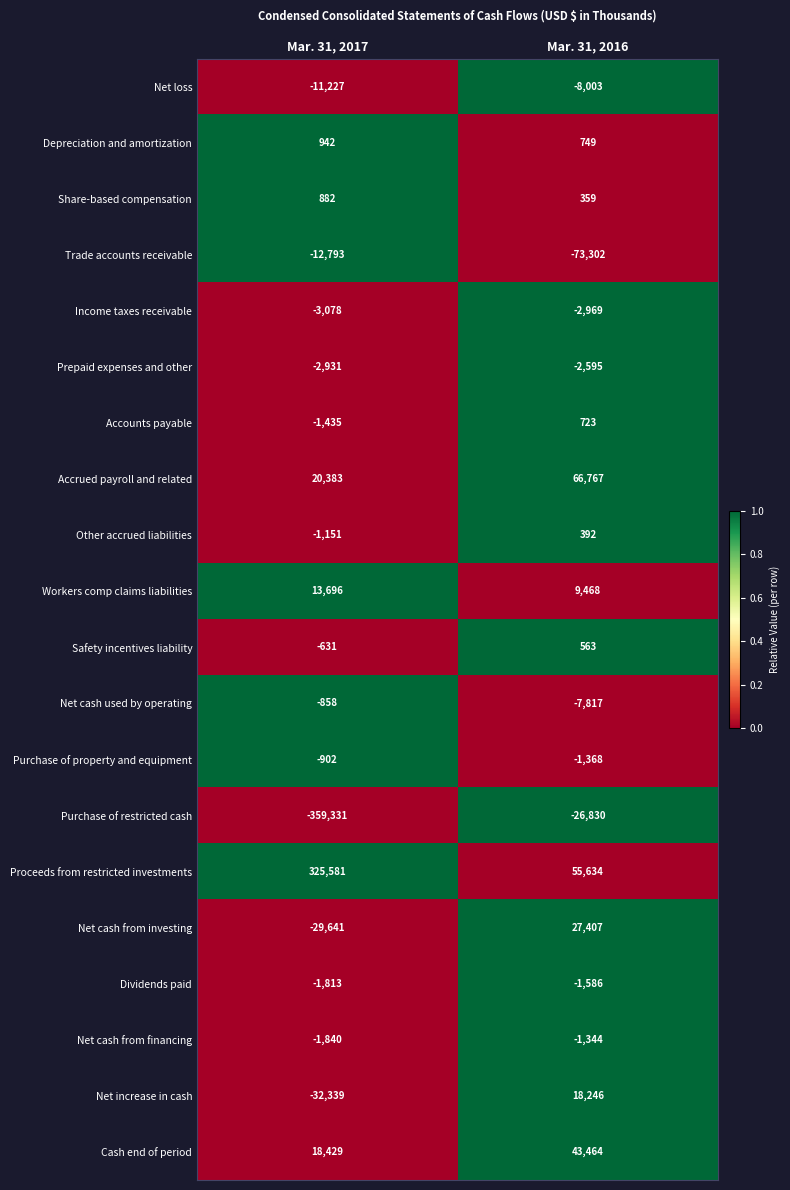

Rank the series by their maximum value, from highest to lowest.

Proceeds from restricted investments, Accrued payroll and related, Cash end of period, Net cash from investing, Net increase in cash, Workers comp claims liabilities, Depreciation and amortization, Share-based compensation, Accounts payable, Safety incentives liability, Other accrued liabilities, Net cash used by operating, Purchase of property and equipment, Net cash from financing, Dividends paid, Prepaid expenses and other, Income taxes receivable, Net loss, Trade accounts receivable, Purchase of restricted cash